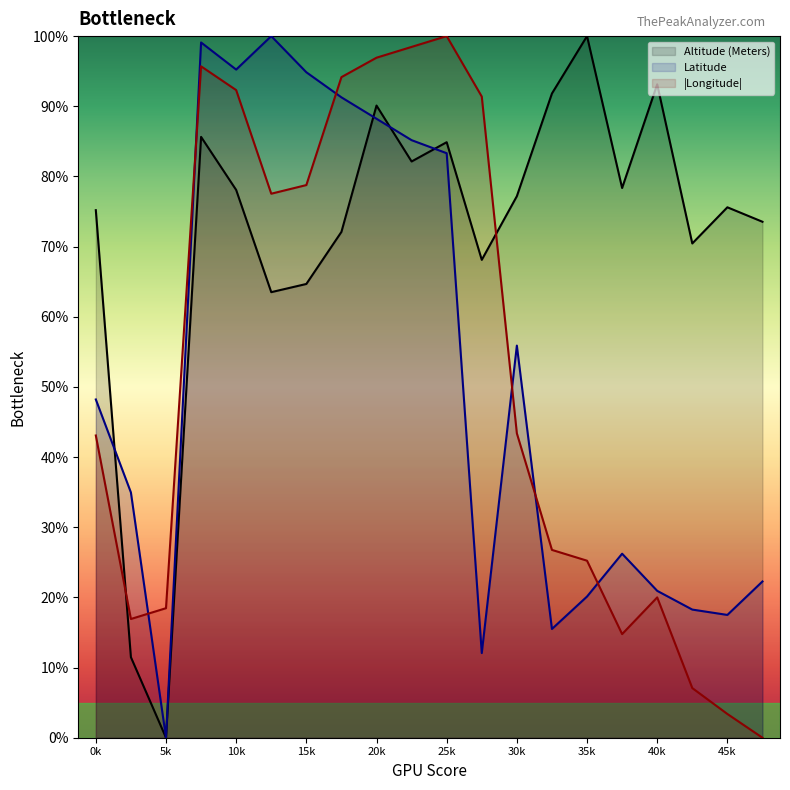

What is the spread (max minus min) of values at 20k?

8.7